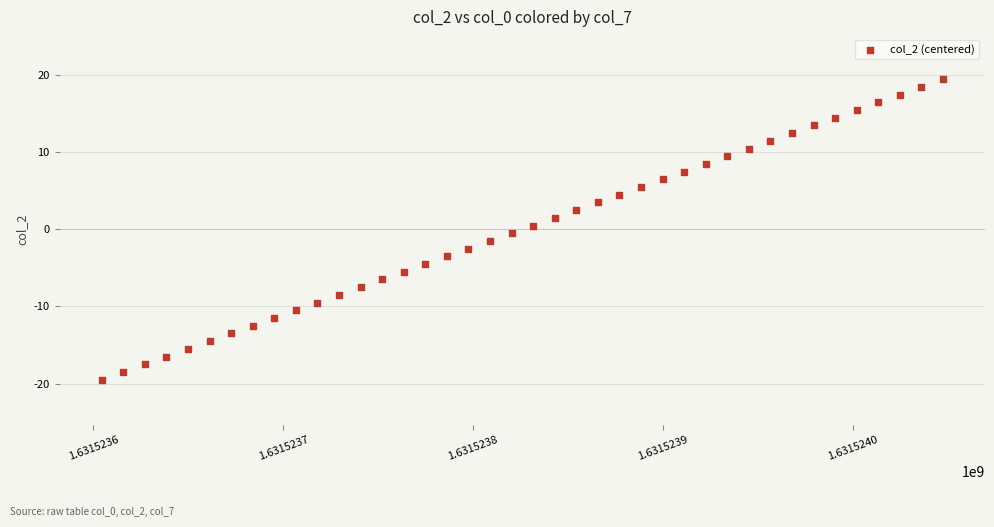

What is the range of Y values (max minus min)?

39.0